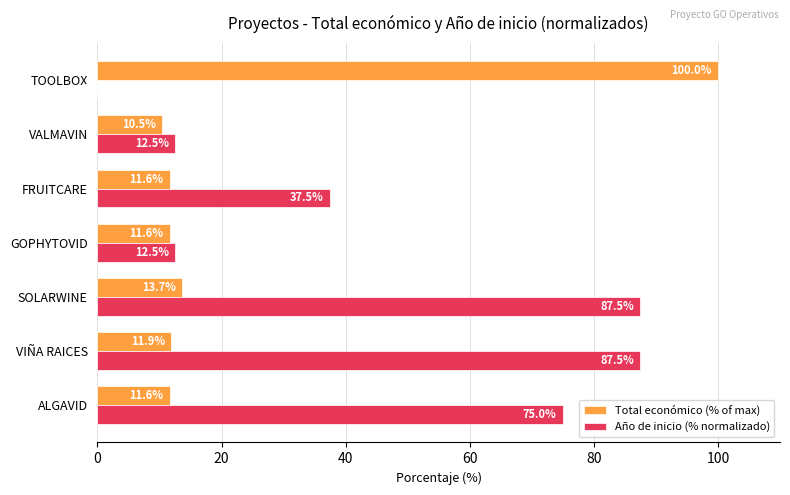

Which series has the largest total across all categories?

Año de inicio (% normalizado)